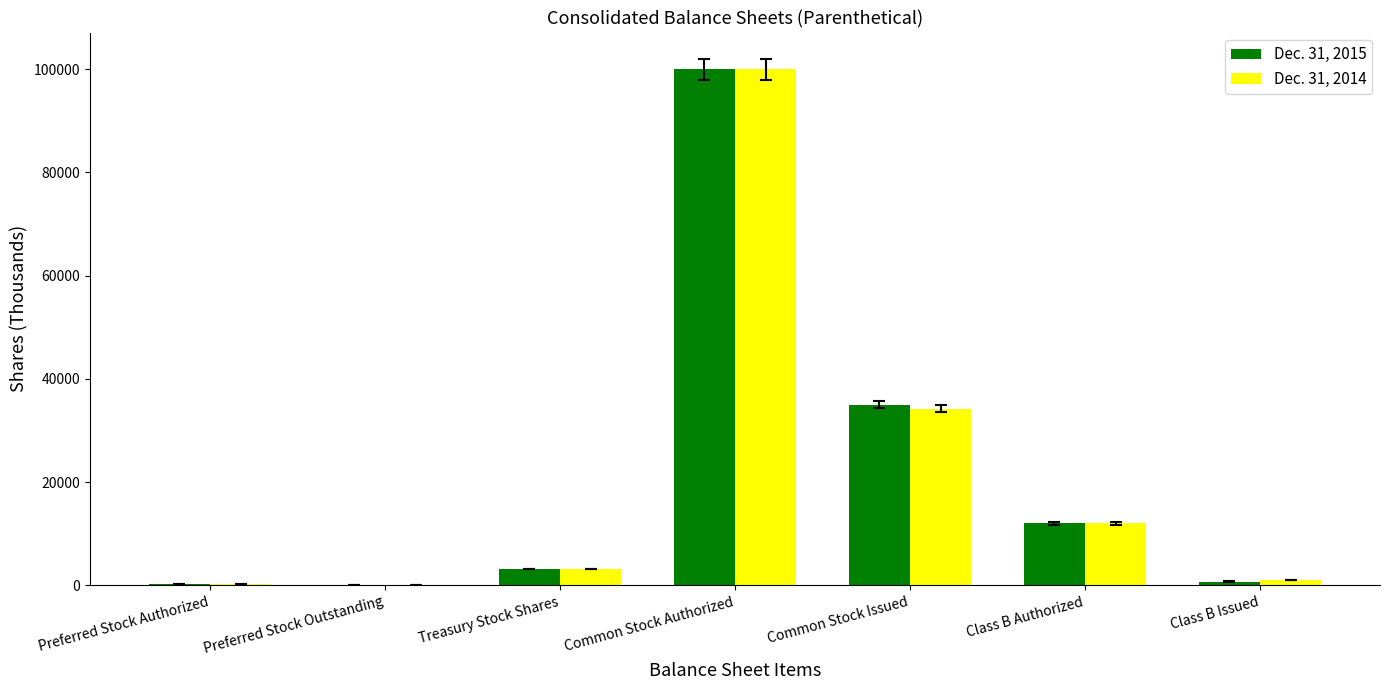

Which category has the highest value in the Dec. 31, 2014 series?

Common Stock Authorized